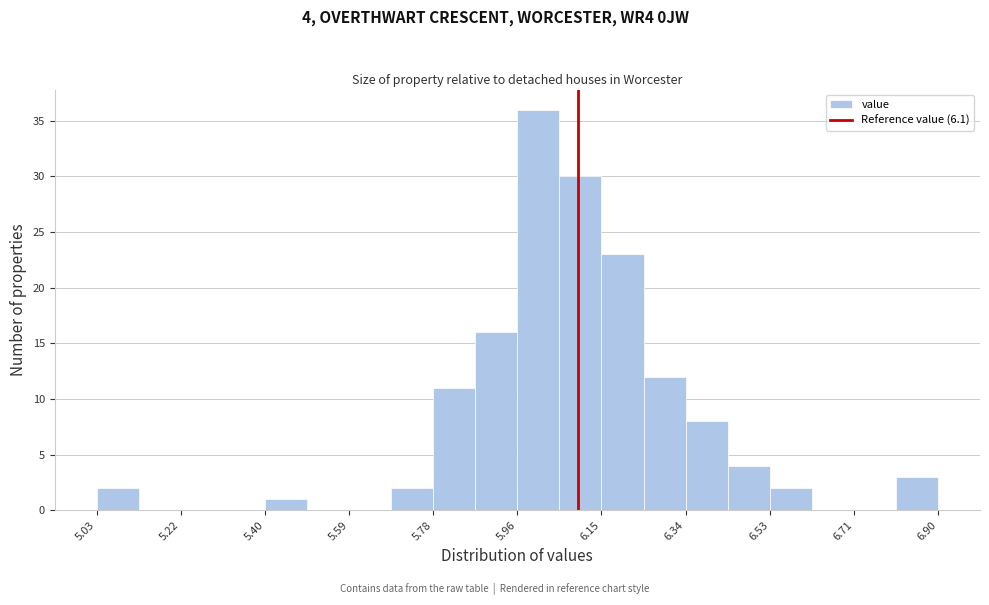

Which range on the x-axis has the tallest bar?

5.96 to 6.06